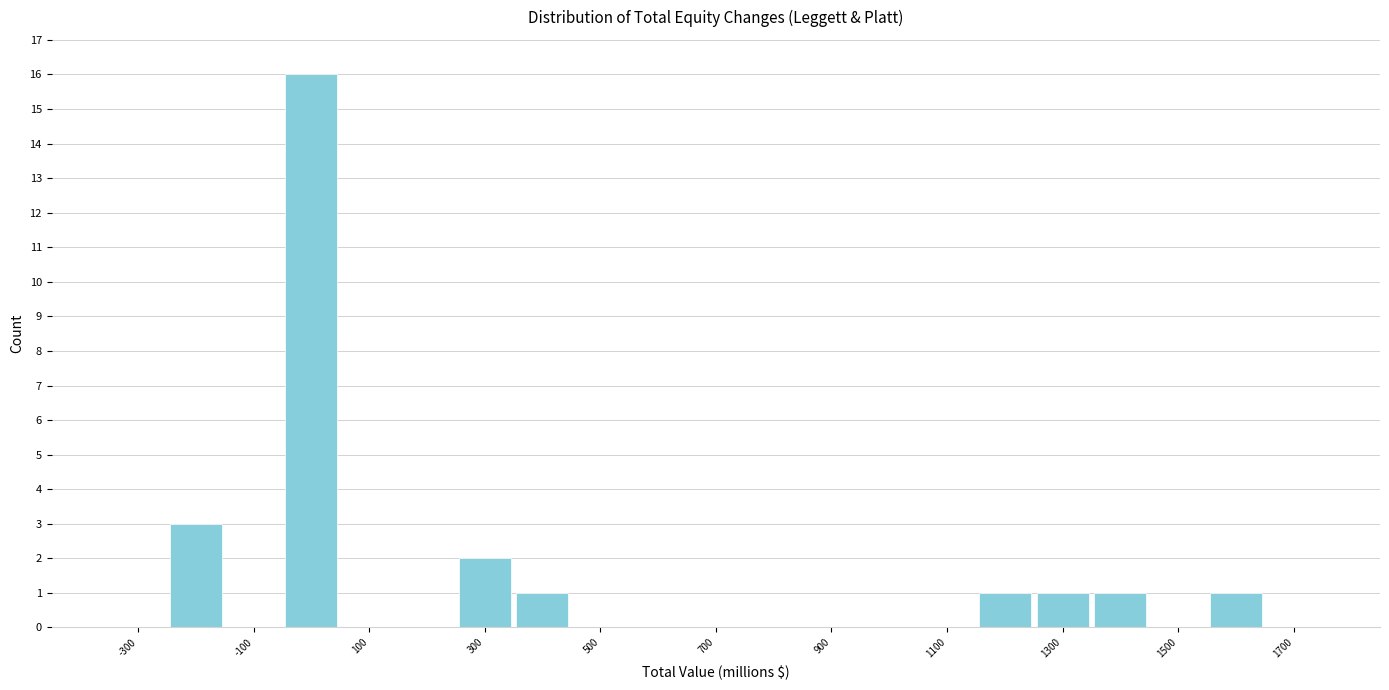

Which range on the x-axis has the tallest bar?

-50 to 50